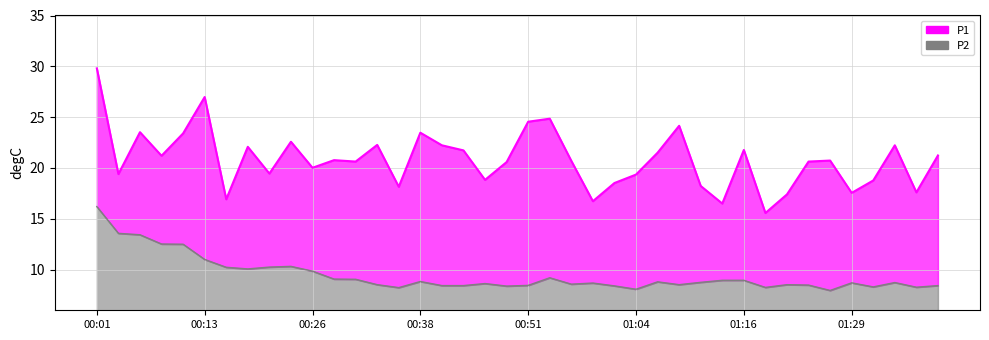

At how many categories does at least one series exceed 21?

18